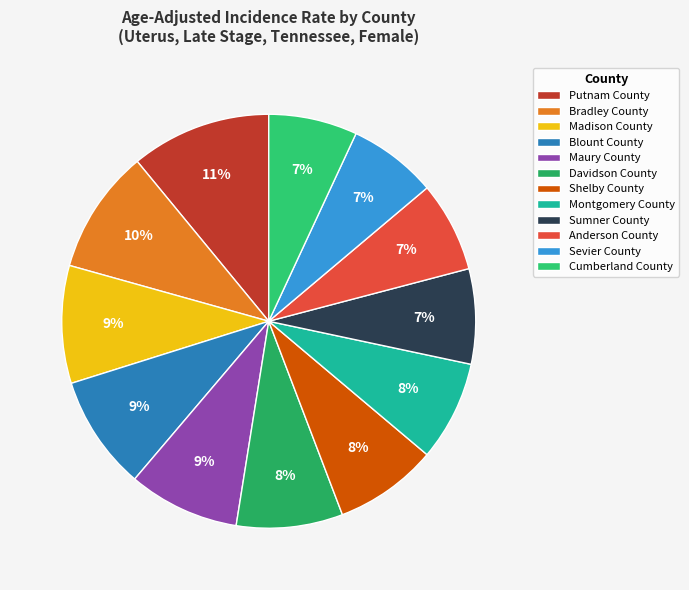

Count the number of slices in the pie.

12